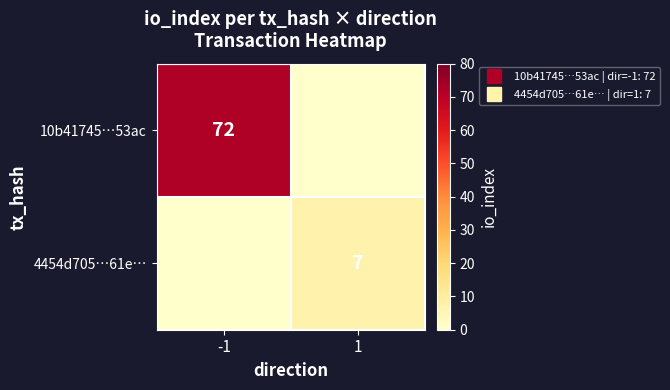

What is the sum of the 10b41745…53ac values at 1 and -1?

72